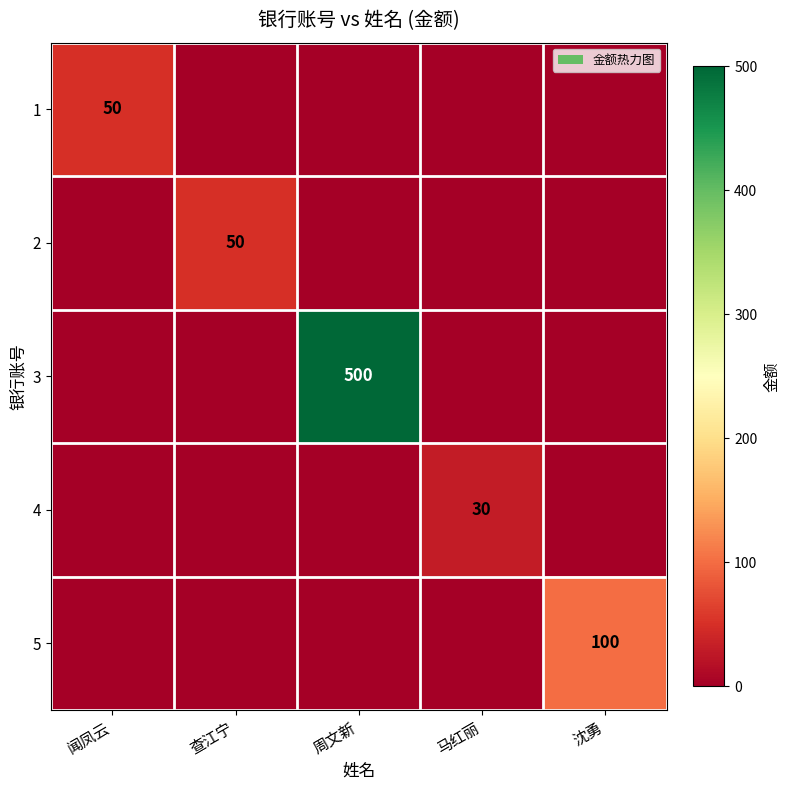

What is the maximum value for 5?

100